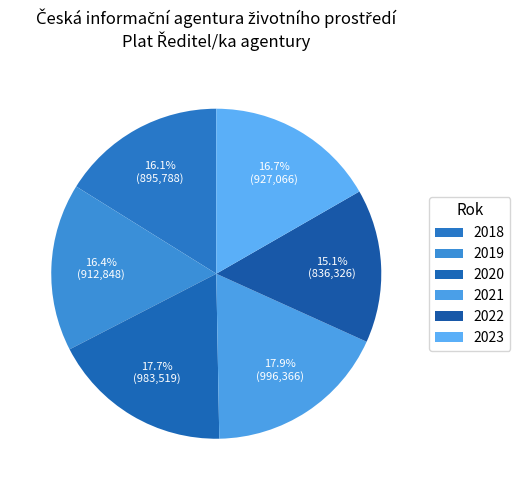

To the nearest percent, what is the difference between the largest and smallest slice percentages?

3%